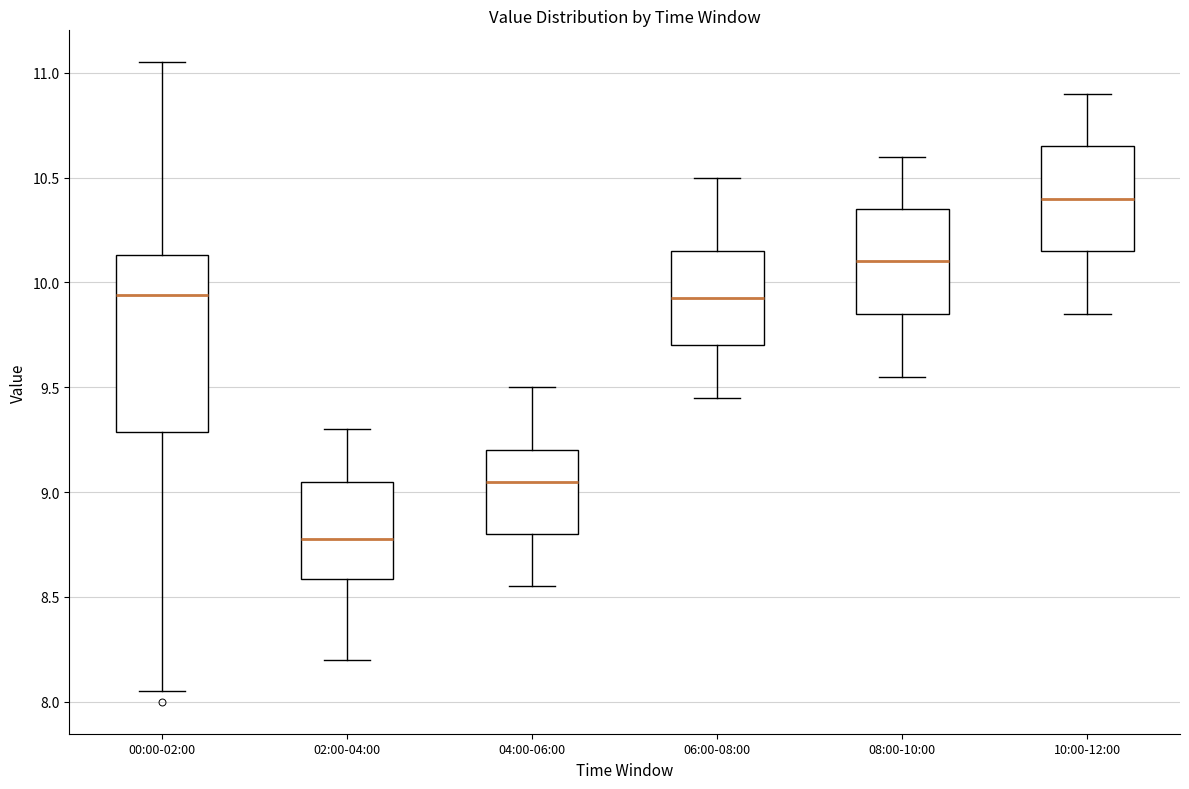

Reading left to right, transcribe this box plot: for each box, give where its median line is, the range the box spans, and where its two whiskers end, as read against the y-axis. The values are not printed on the chart, so give them approximately, as read against the axis.

00:00-02:00: median 9.95, box 9.30 to 10.15, whiskers 8.05 to 11.05
02:00-04:00: median 8.80, box 8.60 to 9.05, whiskers 8.20 to 9.30
04:00-06:00: median 9.05, box 8.80 to 9.20, whiskers 8.55 to 9.50
06:00-08:00: median 9.95, box 9.70 to 10.15, whiskers 9.45 to 10.50
08:00-10:00: median 10.10, box 9.85 to 10.35, whiskers 9.55 to 10.60
10:00-12:00: median 10.40, box 10.15 to 10.65, whiskers 9.85 to 10.90